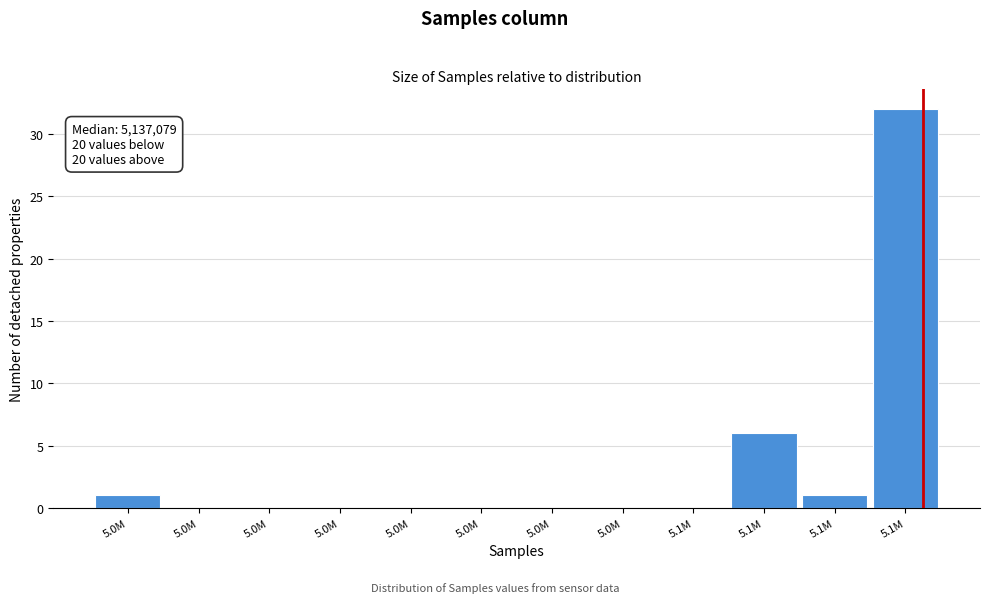

How many data points does each series have?

12